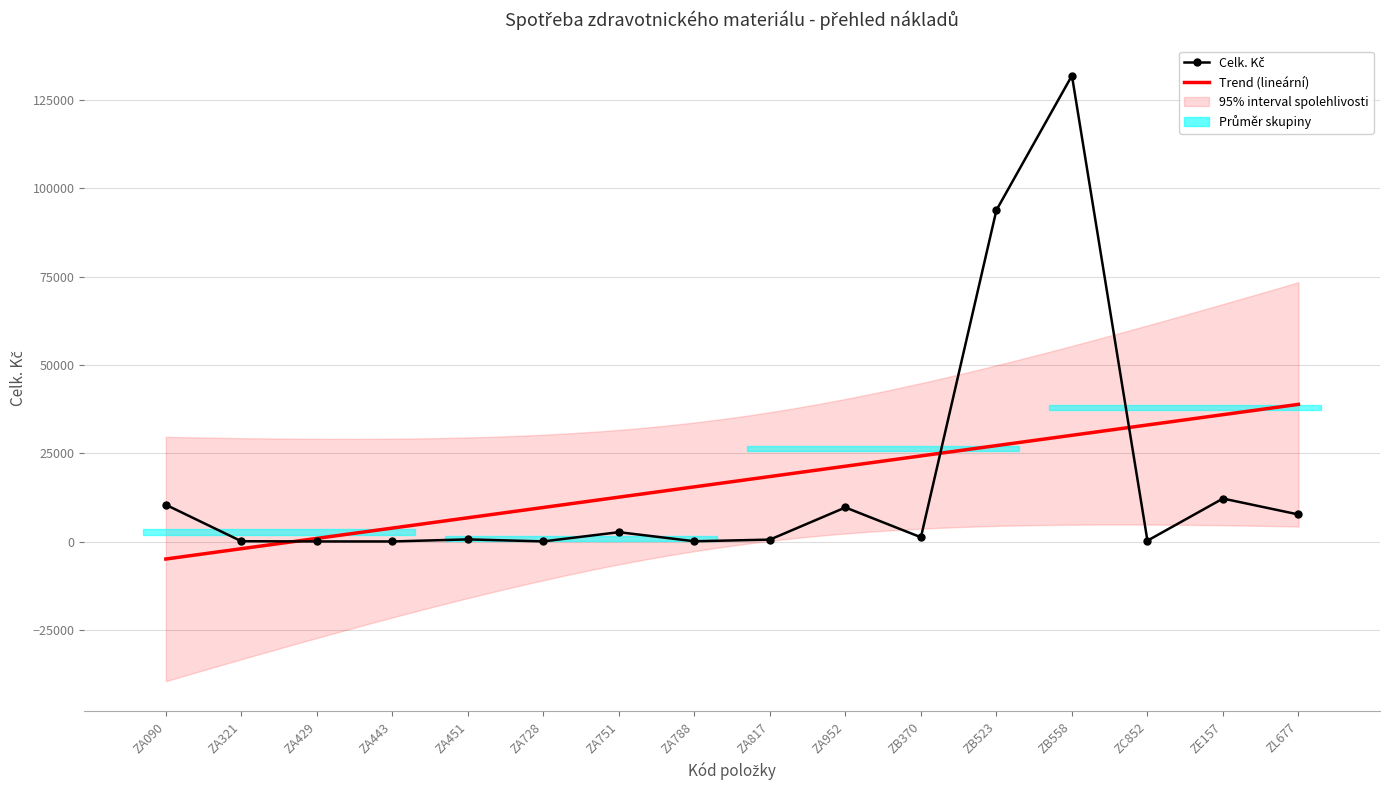

What position from the right is ZA451?

12